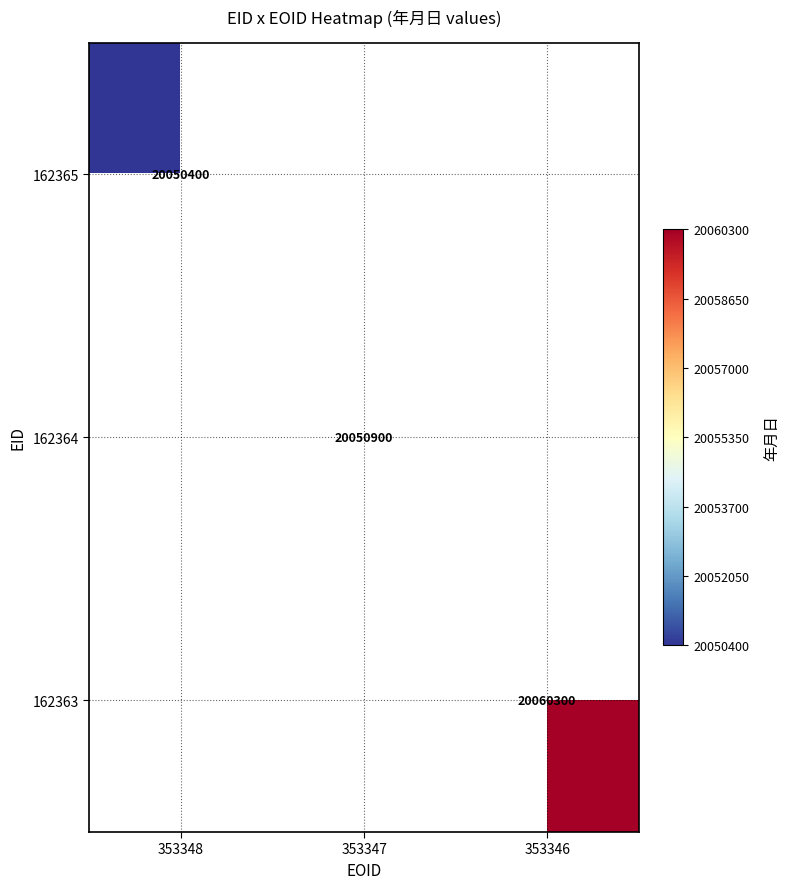

Which category has the lowest value across all series?

353348